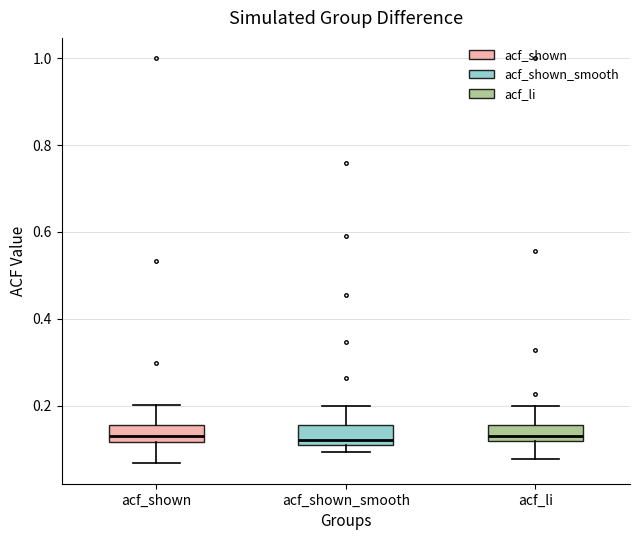

Reading left to right, read every box against the y-axis: the position of its median line, the range the box covers, and the ends of its whiskers. The values are not printed on the chart, so give them approximately, as read against the axis.

acf_shown: median 0.14, box 0.12 to 0.16, whiskers 0.06 to 0.20
acf_shown_smooth: median 0.12, box 0.10 to 0.16, whiskers 0.10 (just below the box's lower edge) to 0.20
acf_li: median 0.12 (just above the box's lower edge), box 0.12 to 0.16, whiskers 0.08 to 0.20